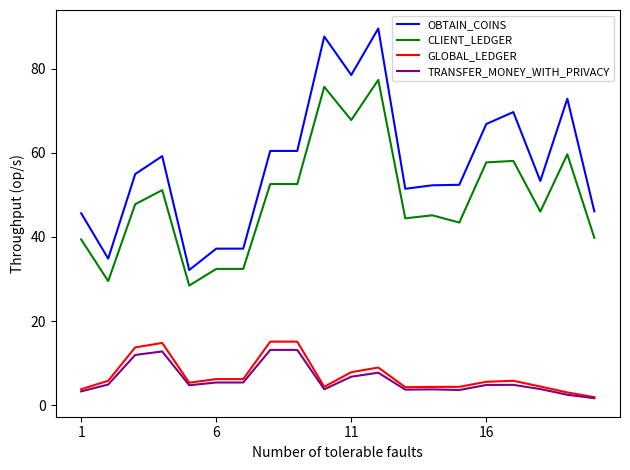

True or false: OBTAIN_COINS and GLOBAL_LEDGER intersect in this chart.

False